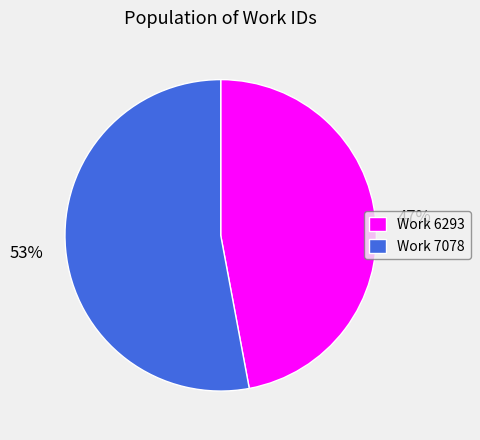

Do Work 7078 and Work 6293 together represent more than half of the pie?

Yes